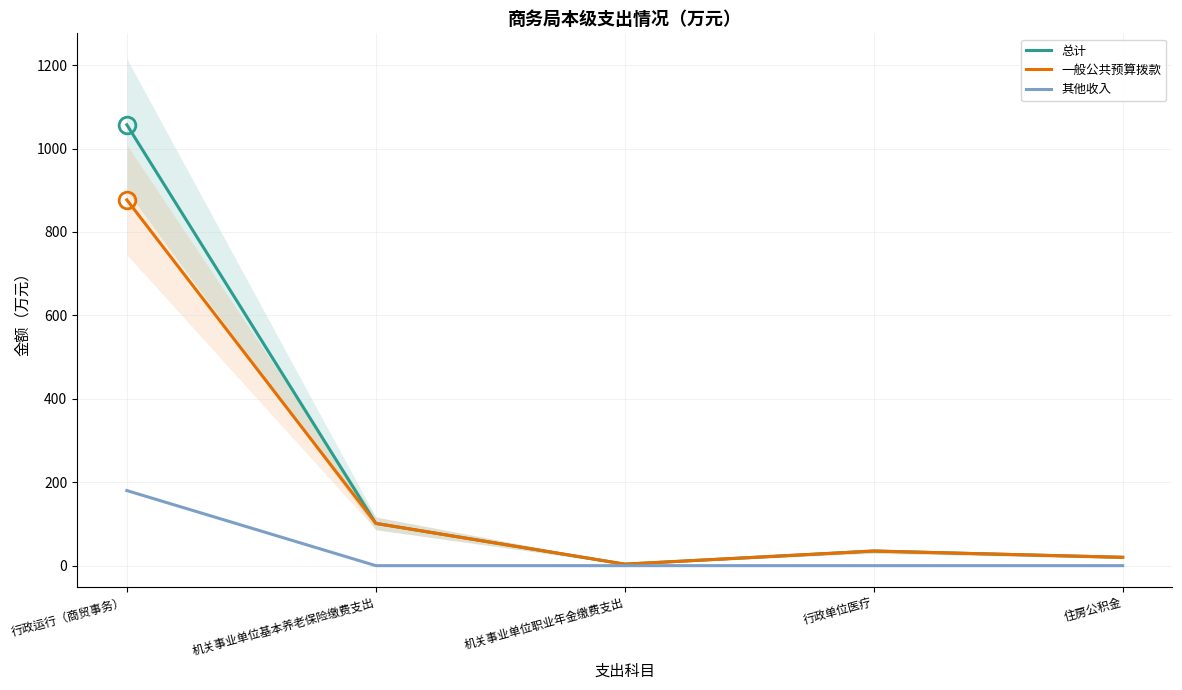

How many values in the 总计 series are below 35?

2